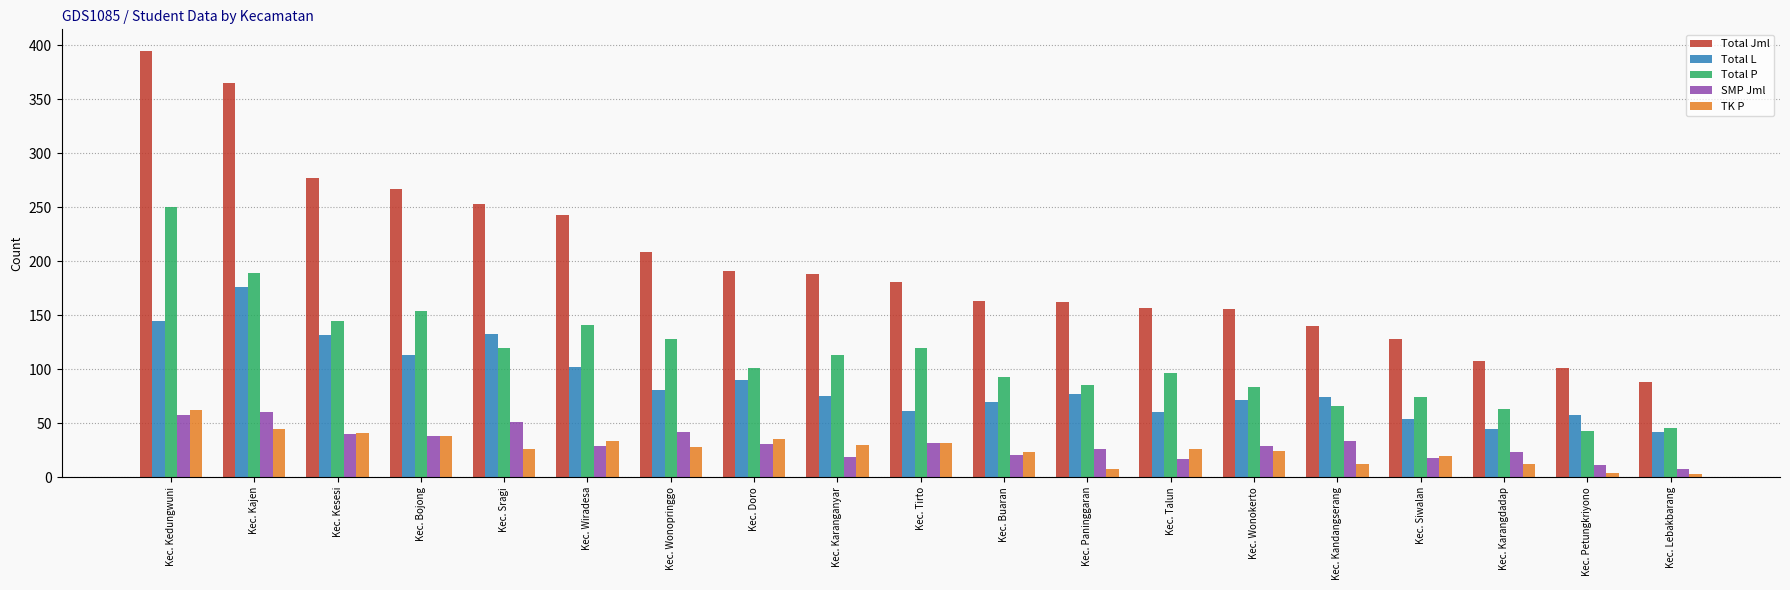

What is the lowest value of the TK P series?

3